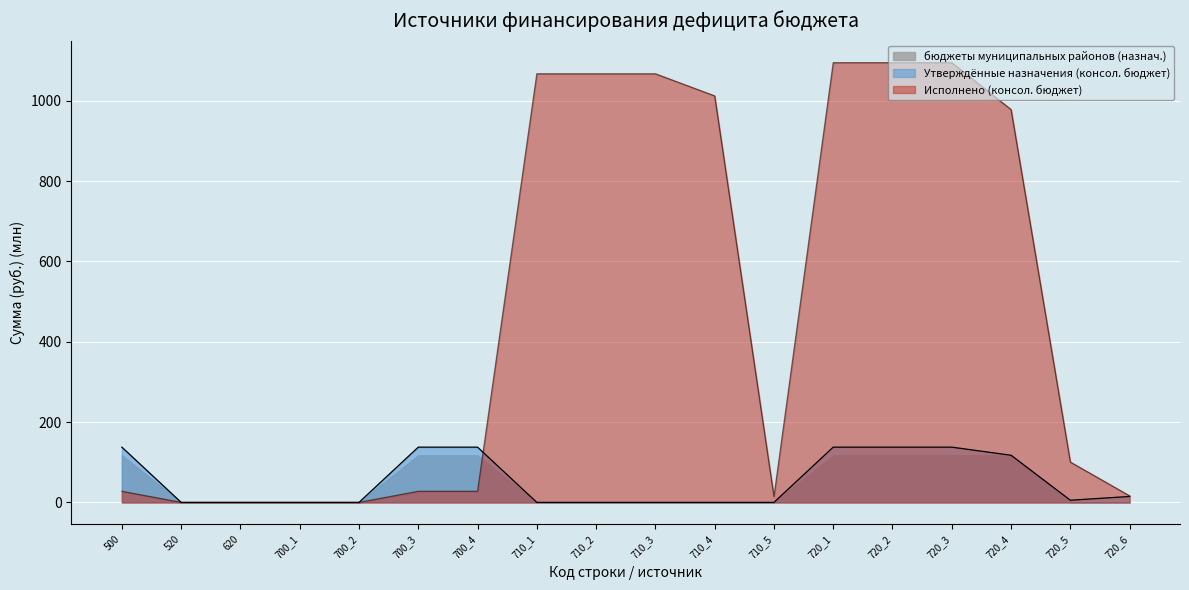

How many lines are shown in the chart?

3